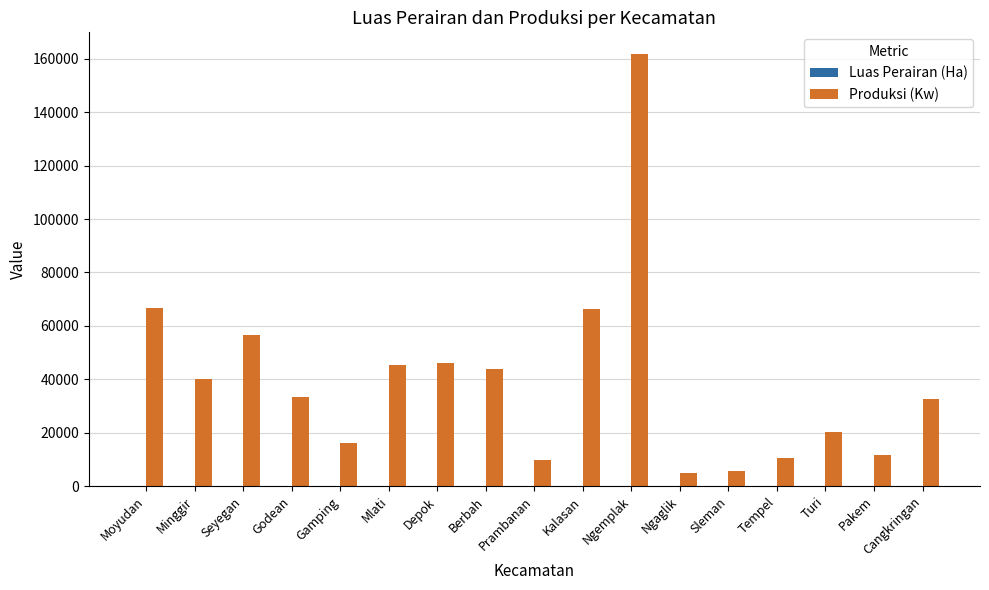

Which category has the highest value in the Produksi (Kw) series?

Ngemplak